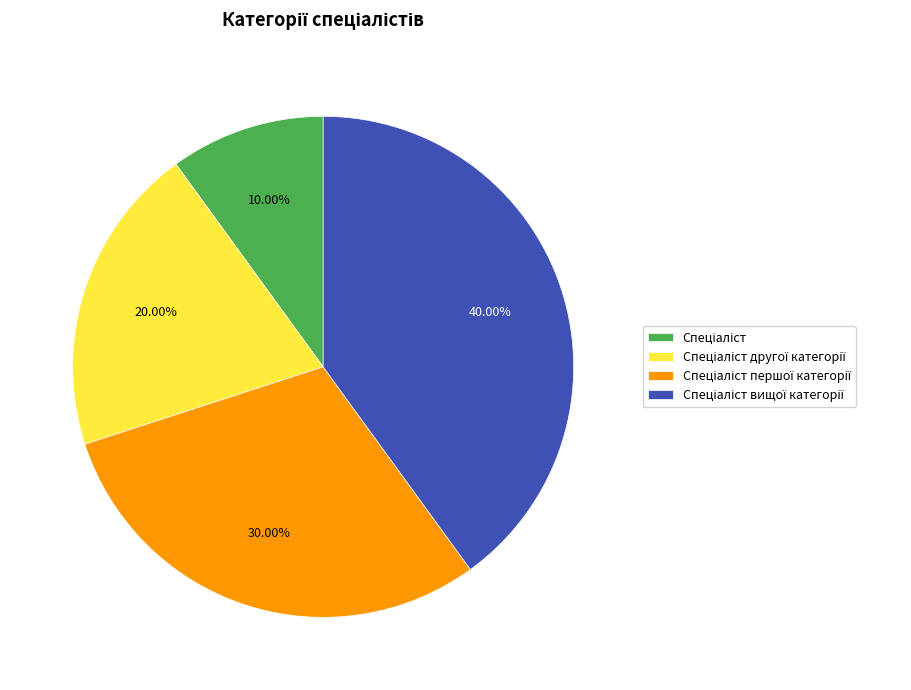

Is there a majority slice in this chart?

No